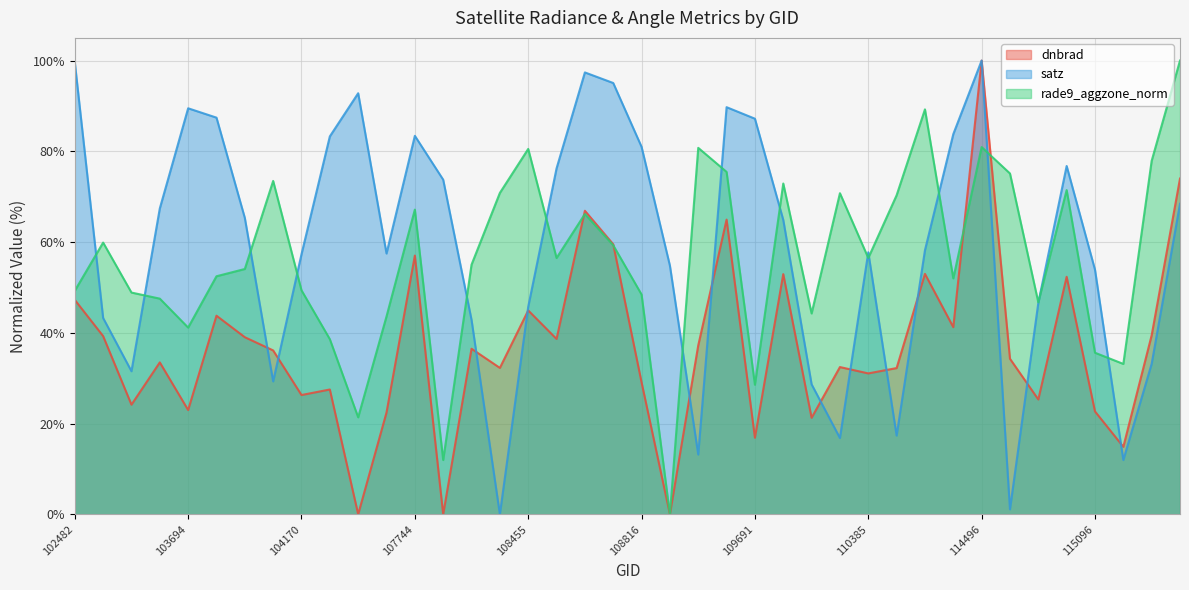

True or false: satz and rade9_aggzone_norm cross at least once.

True